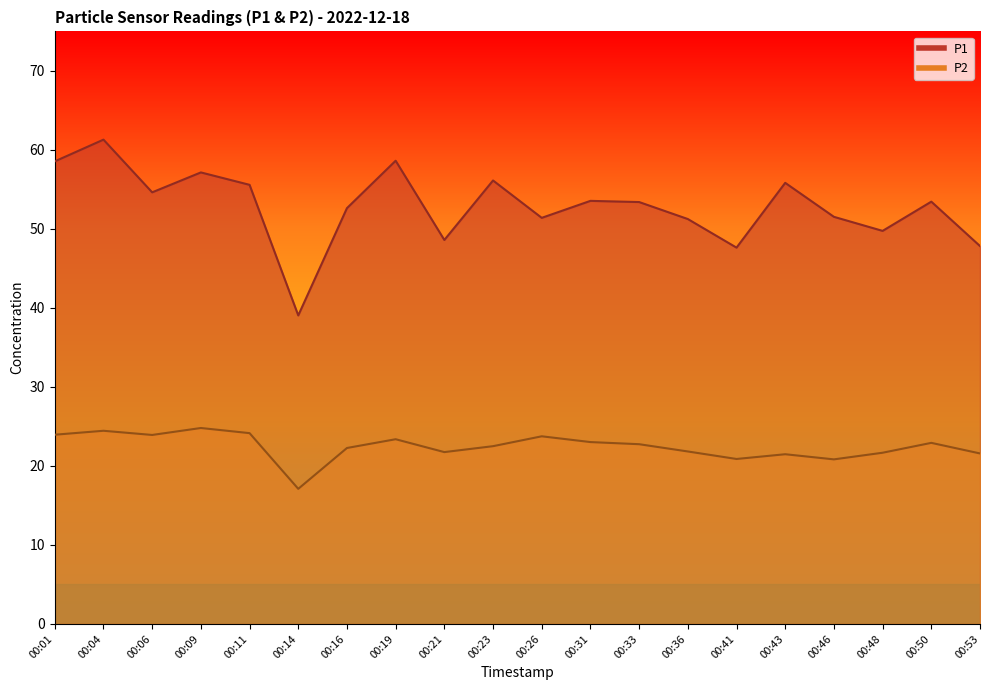

How many lines are shown in the chart?

2